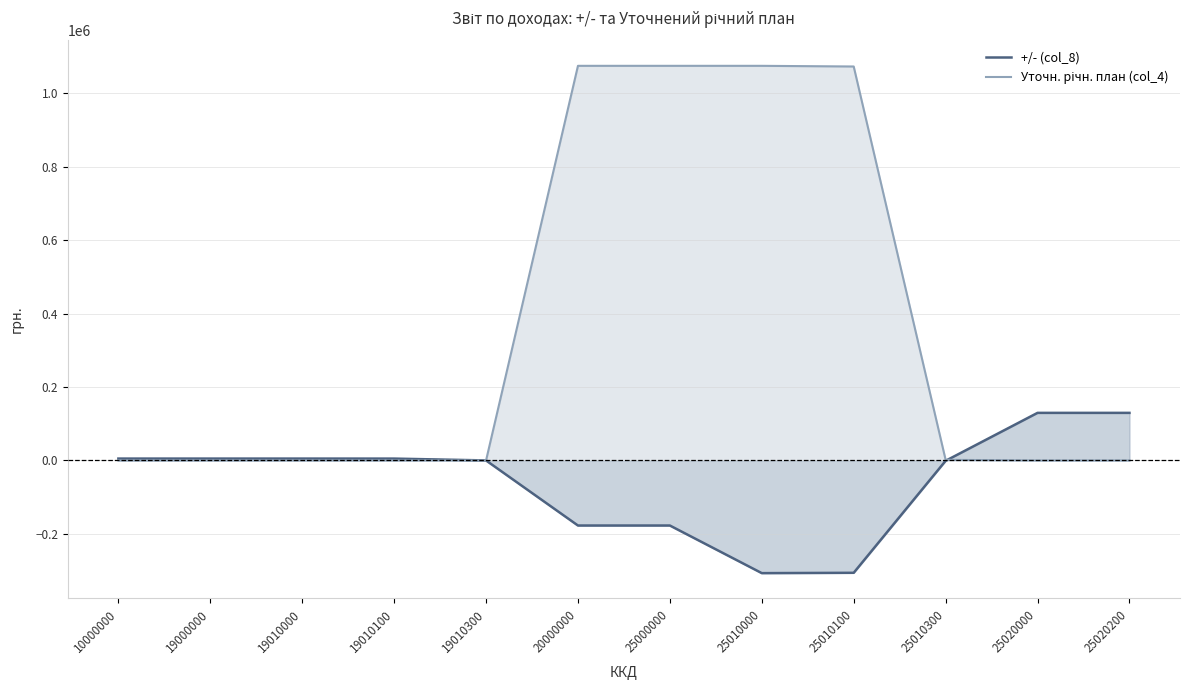

What is the value of the +/- (col_8) point at the 12th from the left?

129622.3